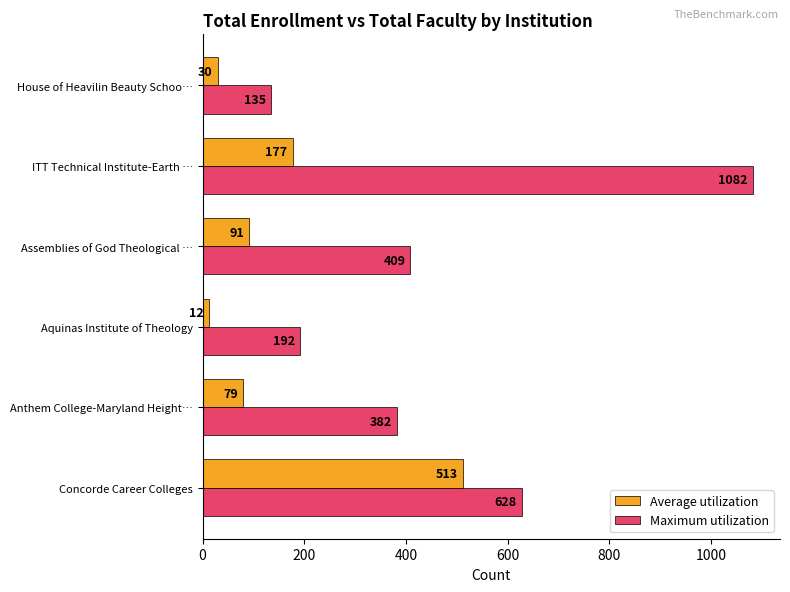

At which category is the sum across all series the highest?

ITT Technical Institute-Earth …